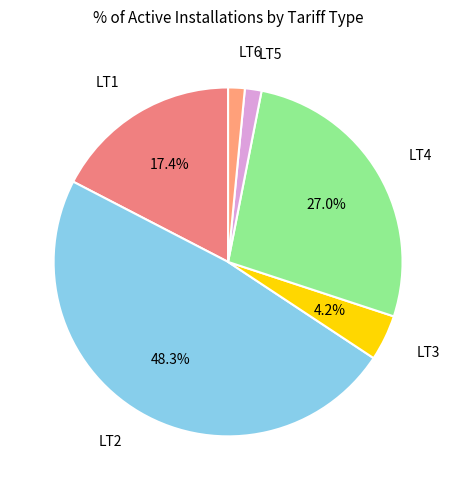

Does any single category account for the majority?

No